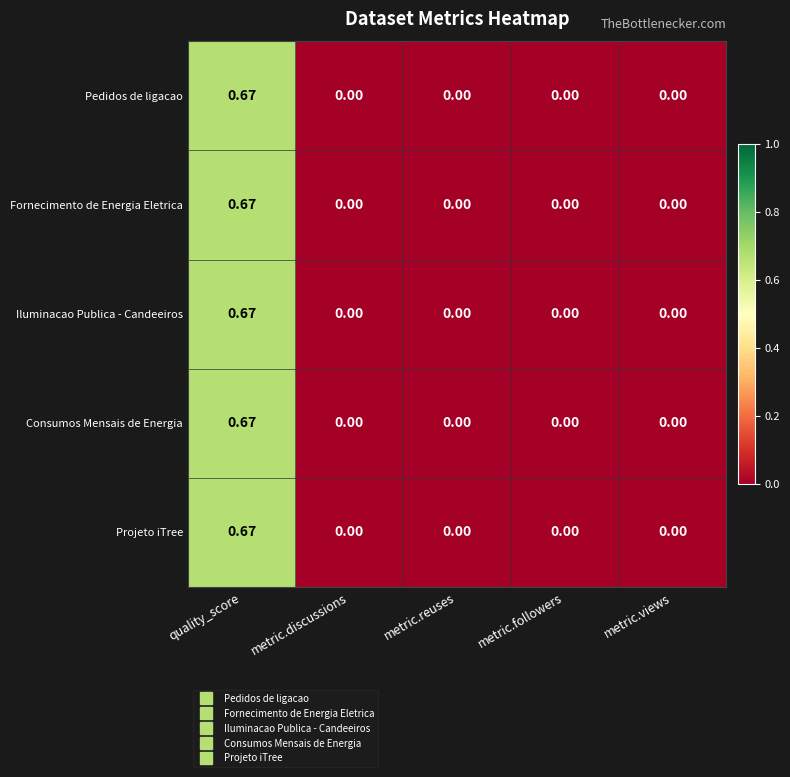

Is the value of Consumos Mensais de Energia at metric.reuses greater than the value of Projeto iTree at quality_score?

No